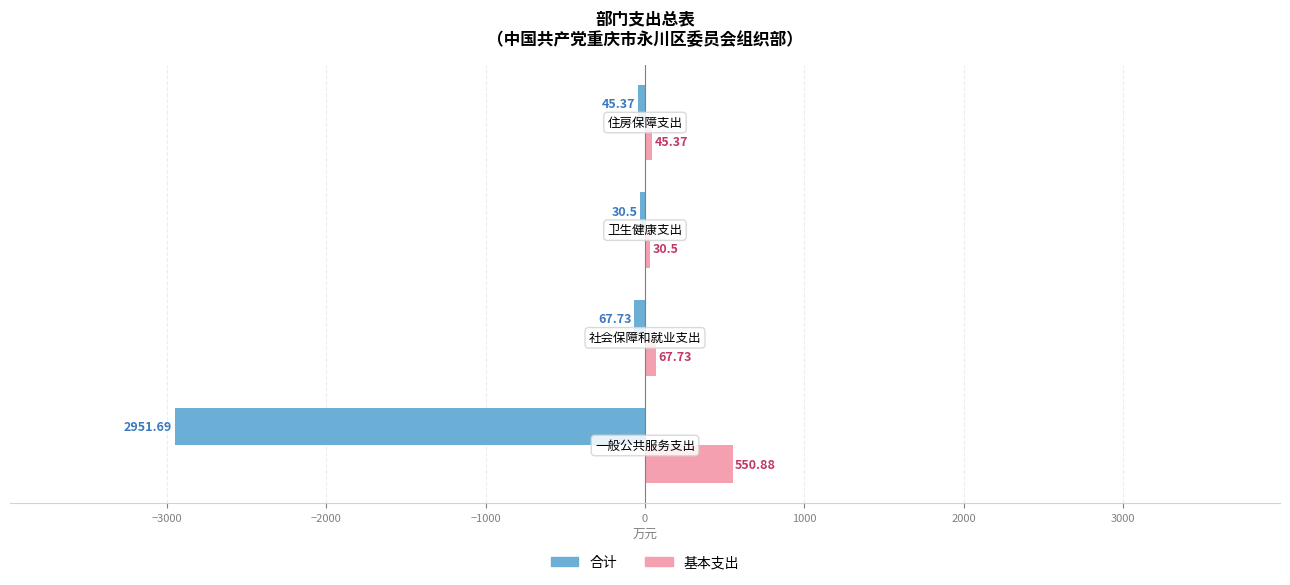

Rank the series by their maximum value, from highest to lowest.

基本支出, 合计